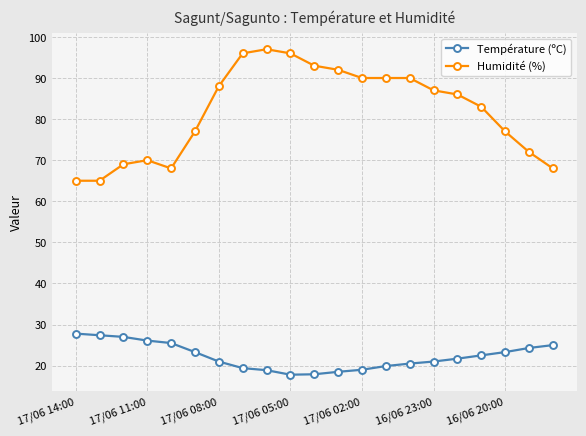

What is the smallest value displayed?

17.8